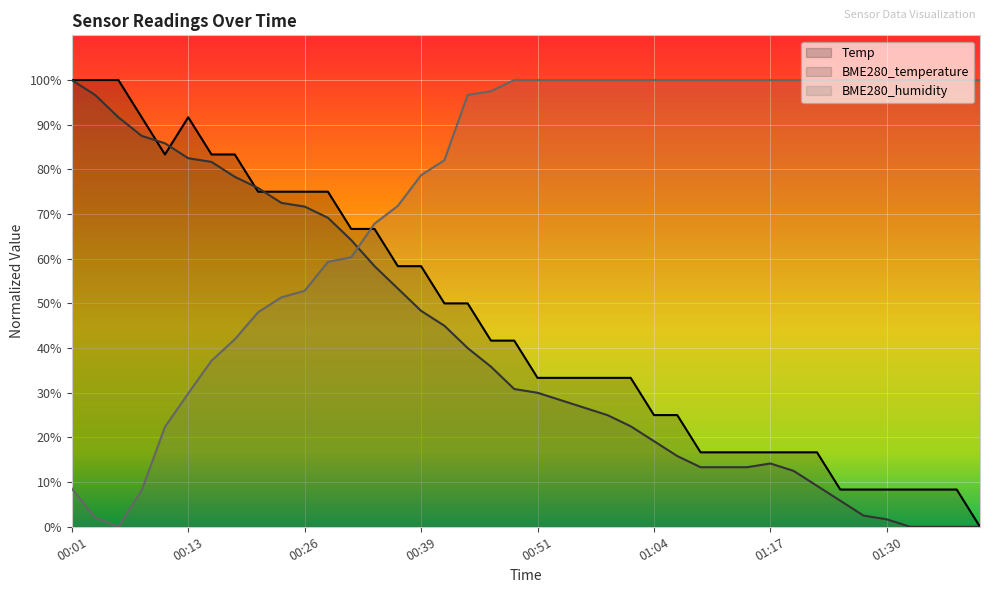

What is the approximate value of BME280_temperature (line) at 28?

13.3